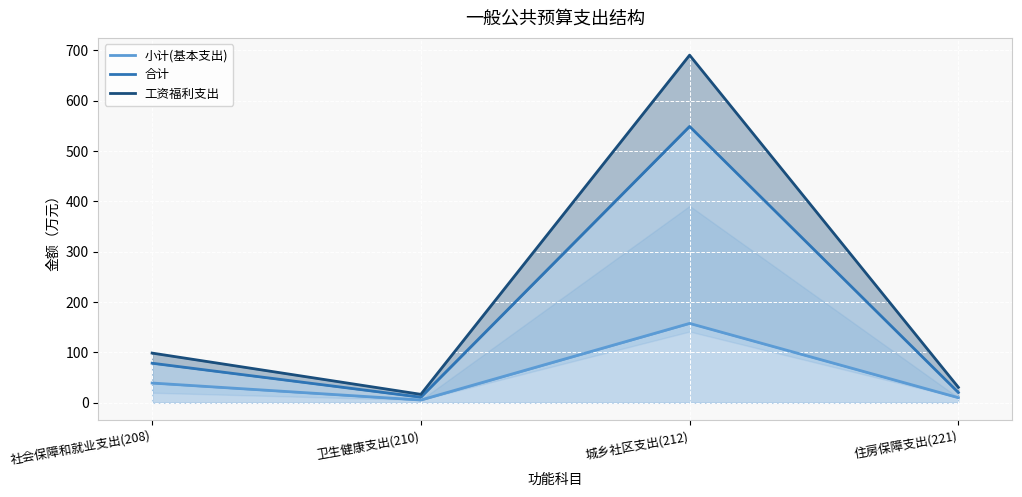

What is the minimum value for 工资福利支出?

16.9